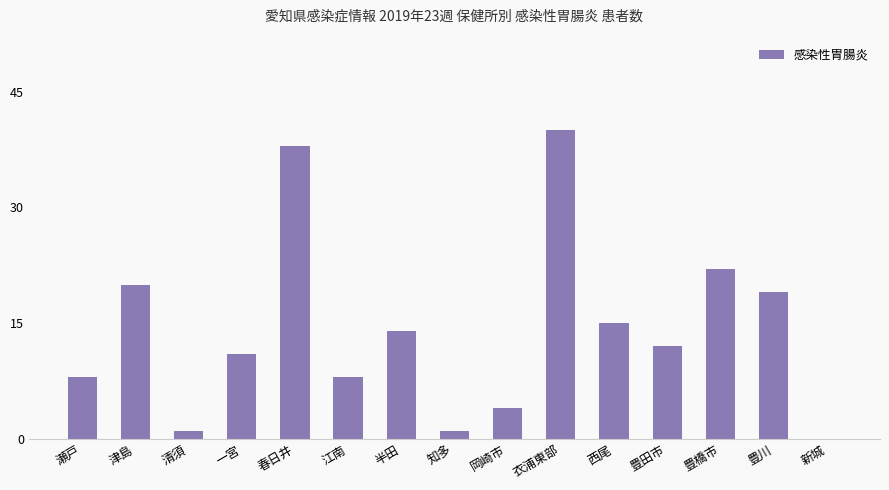

The chart shows a value of 14 at 半田. True or false?

True